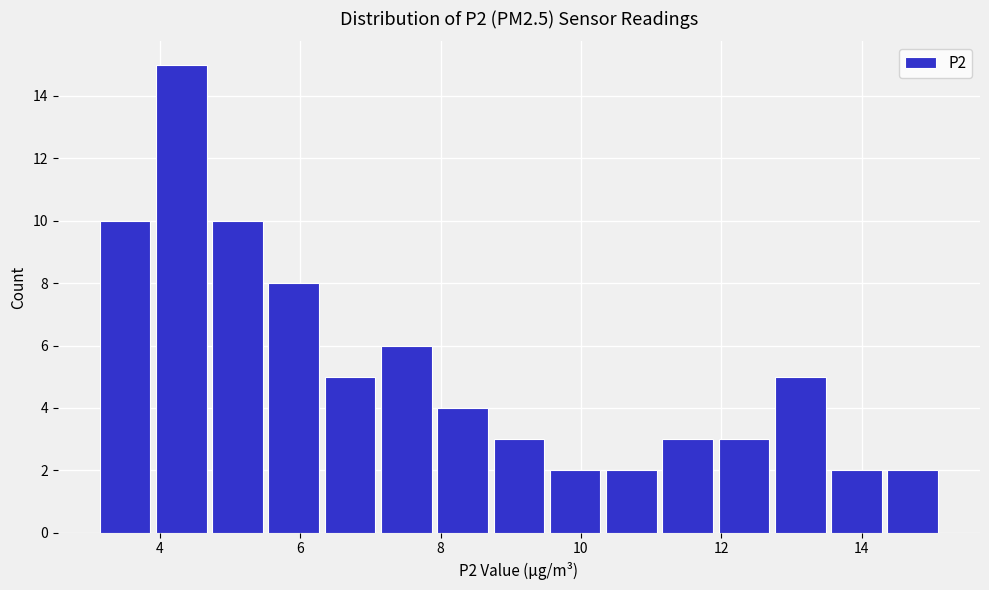

What is the height of the bar covering 8.0 to 8.8 on the x-axis? Neither the bar edges nor the heights are printed on the chart, so give them approximately, as read against the axes.

4